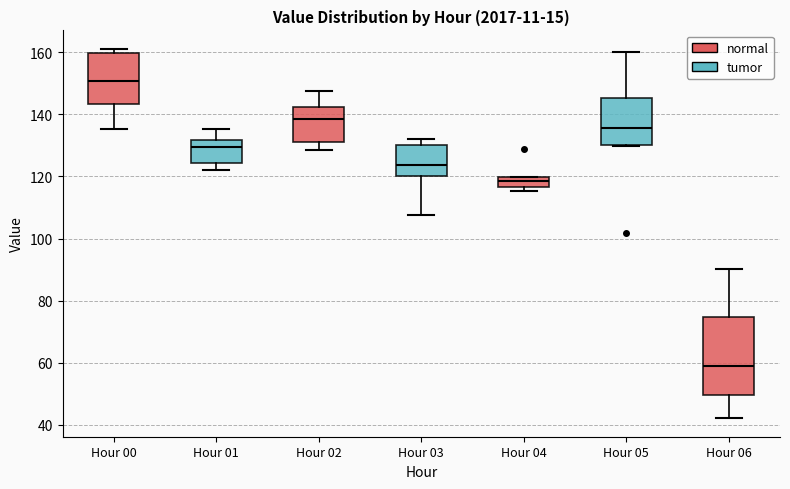

Reading left to right, transcribe this box plot: for each box, give where its median line is, the range the box spans, and where its two whiskers end, as read against the y-axis. The values are not printed on the chart, so give them approximately, as read against the axis.

Hour 00: median 150, box 144 to 160, whiskers 136 to 162
Hour 01: median 130, box 124 to 132, whiskers 122 to 136
Hour 02: median 138, box 132 to 142, whiskers 128 to 148
Hour 03: median 124, box 120 to 130, whiskers 108 to 132
Hour 04: median 118, box 116 to 120, whiskers 116 (just below the box's lower edge) to 120
Hour 05: median 136, box 130 to 146, whiskers 130 to 160
Hour 06: median 60, box 50 to 74, whiskers 42 to 90